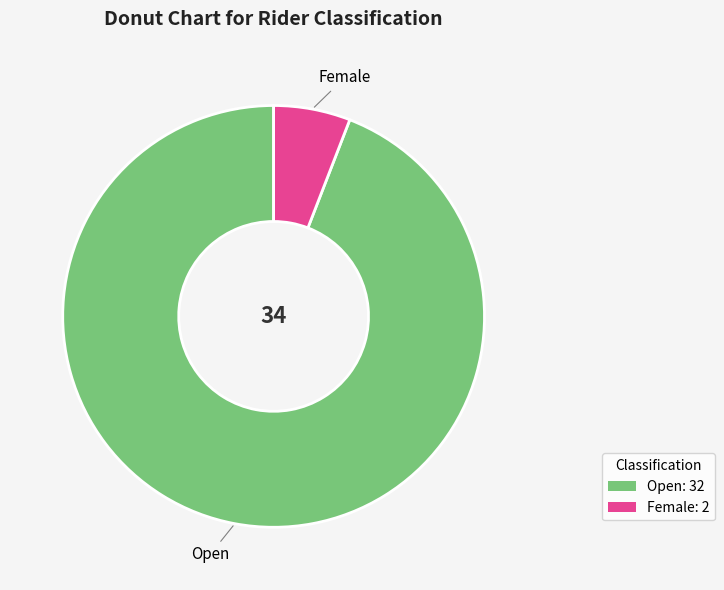

True or false: Female accounts for 15% of the total.

False